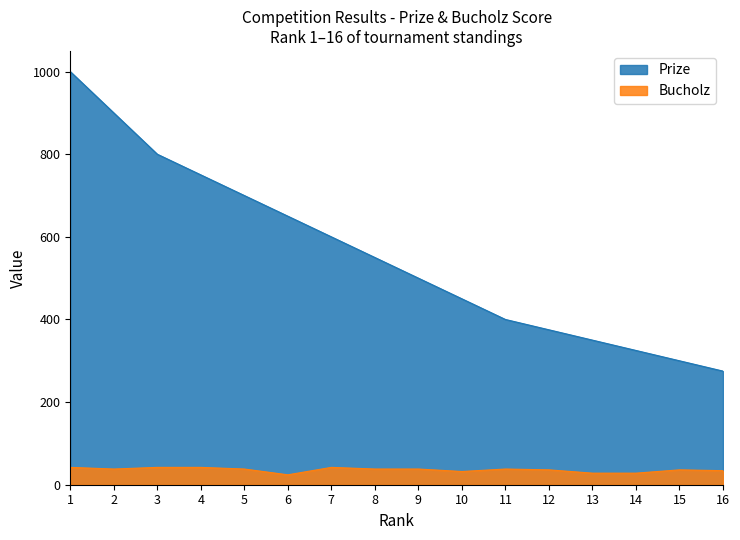

At which category does Bucholz reach its first local peak?

7